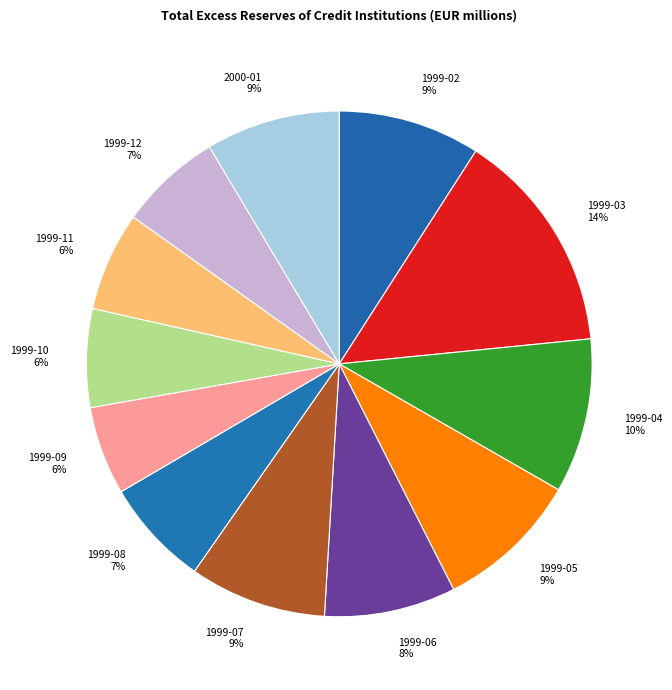

Do 1999-06 and 1999-07 together represent more than half of the pie?

No